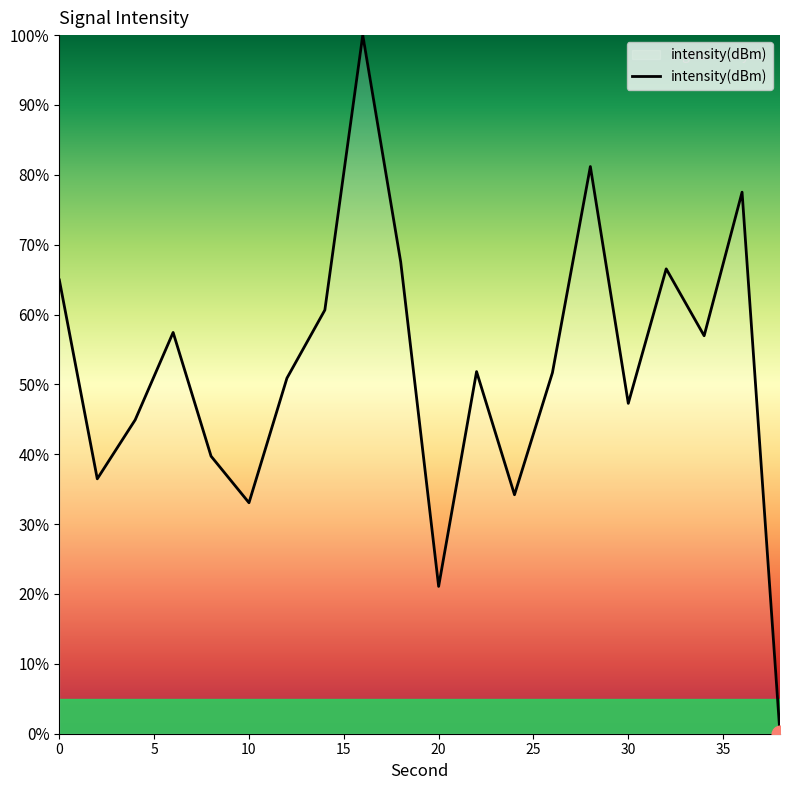

True or false: there are more than 0 points higher than both neighbors.

True